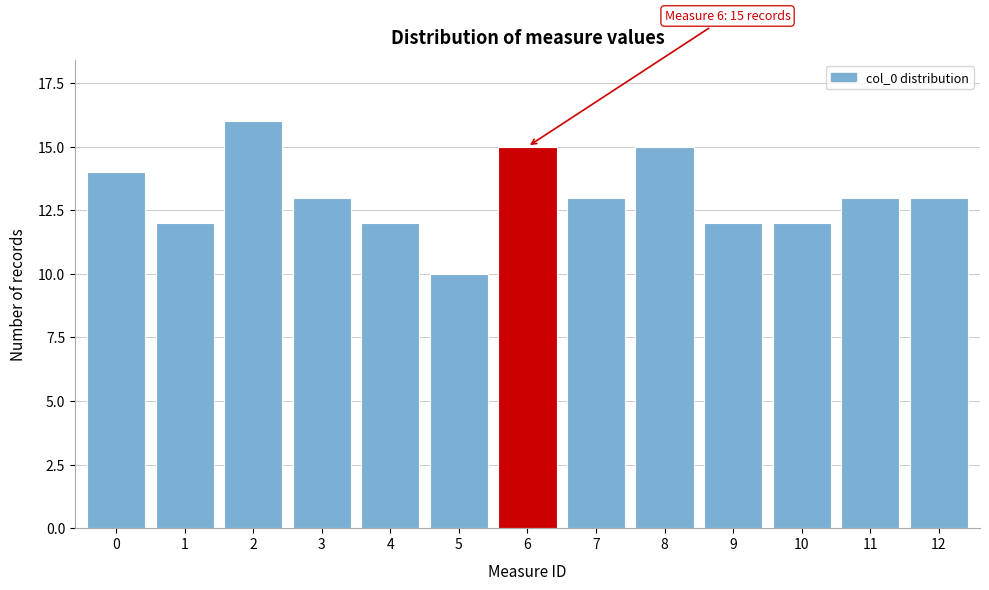

Reading left to right, list all the values displayed in this chart.

14	12	16	13	12	10	15	13	15	12	12	13	13